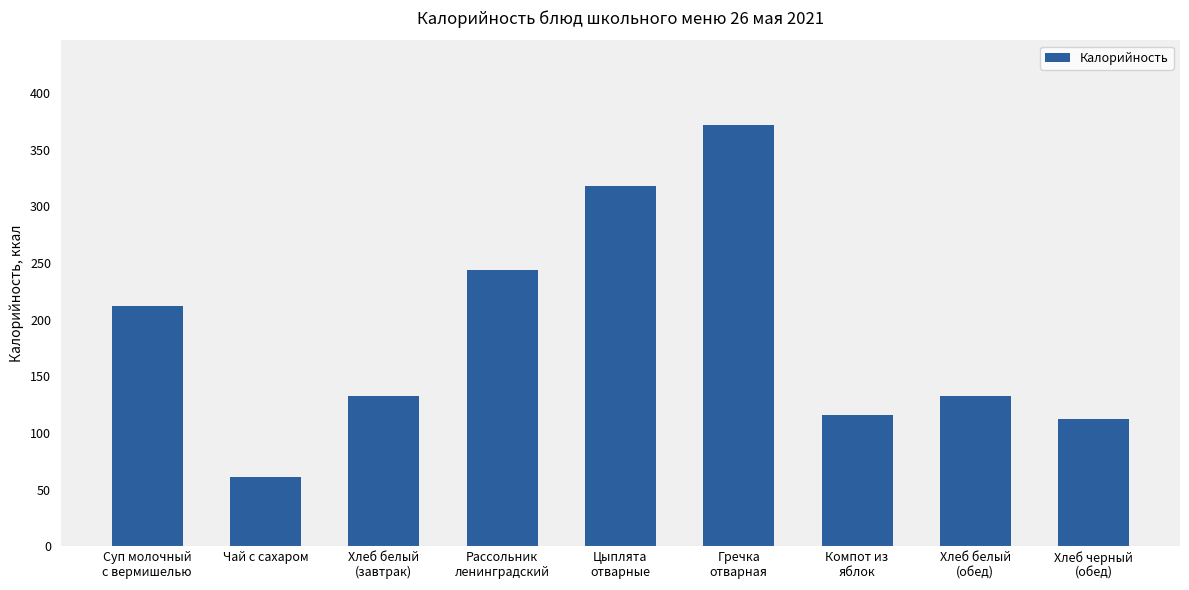

What is the sum of all values?

1701.3